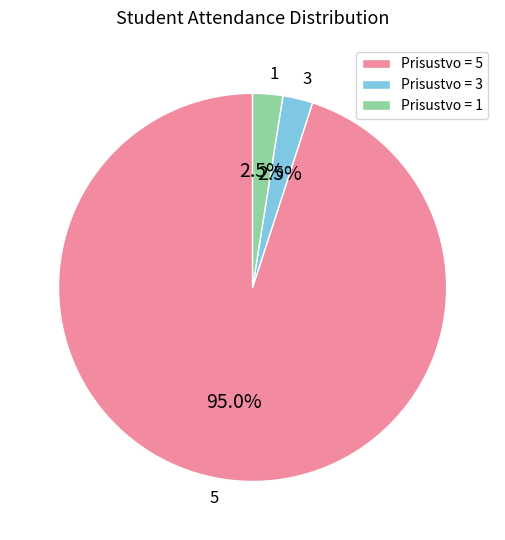

Approximately how many times larger is the value at Prisustvo = 3 compared to Prisustvo = 1?

1.0